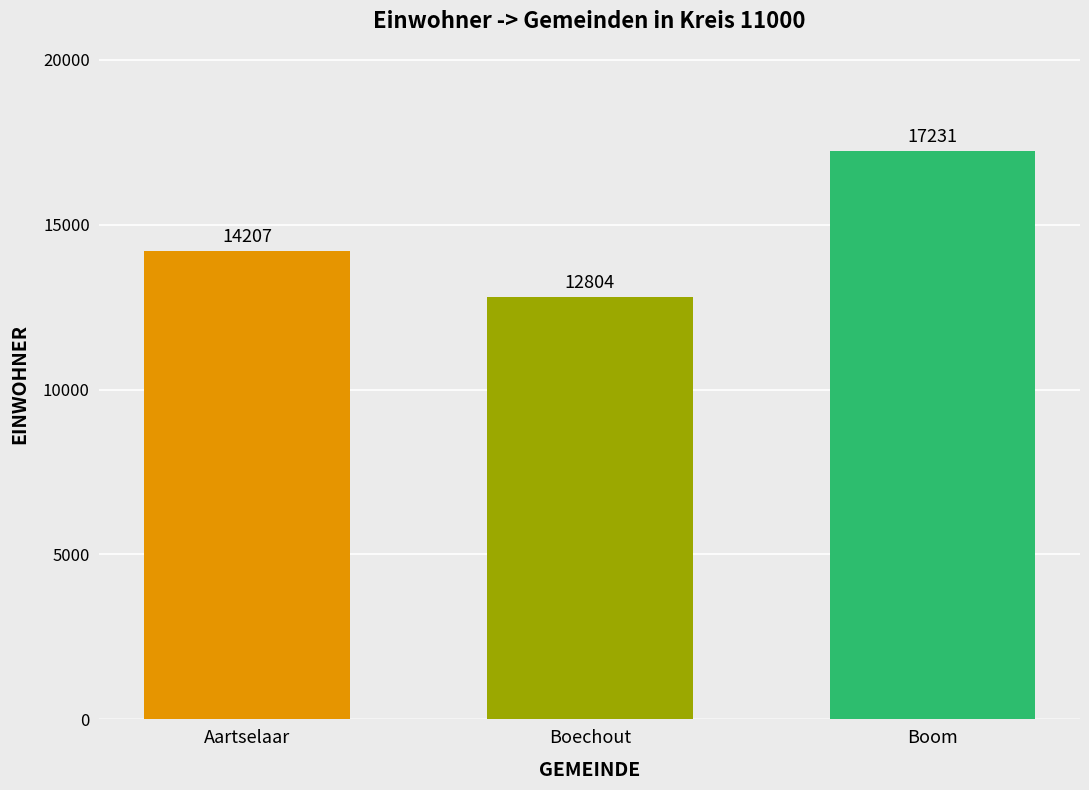

What is the value of the 1st bar from the left?

14207